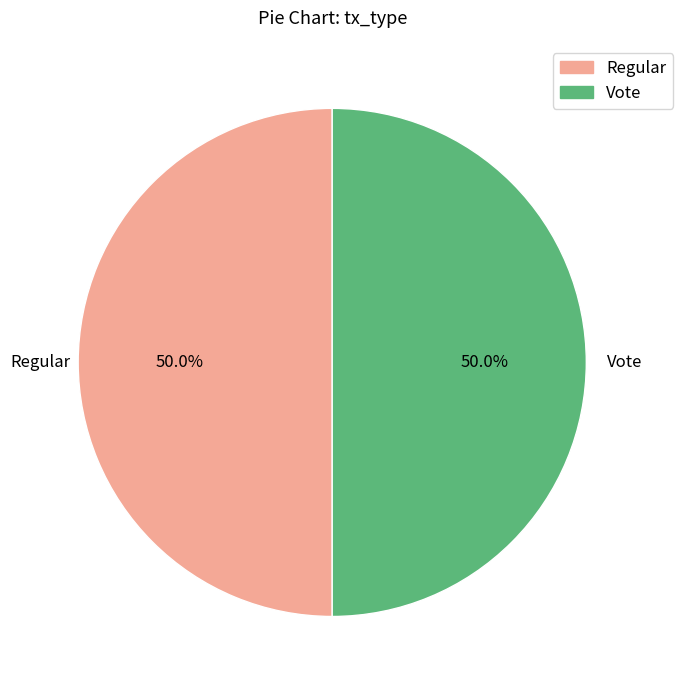

Approximately how many times larger is the value at Vote compared to Regular?

1.0